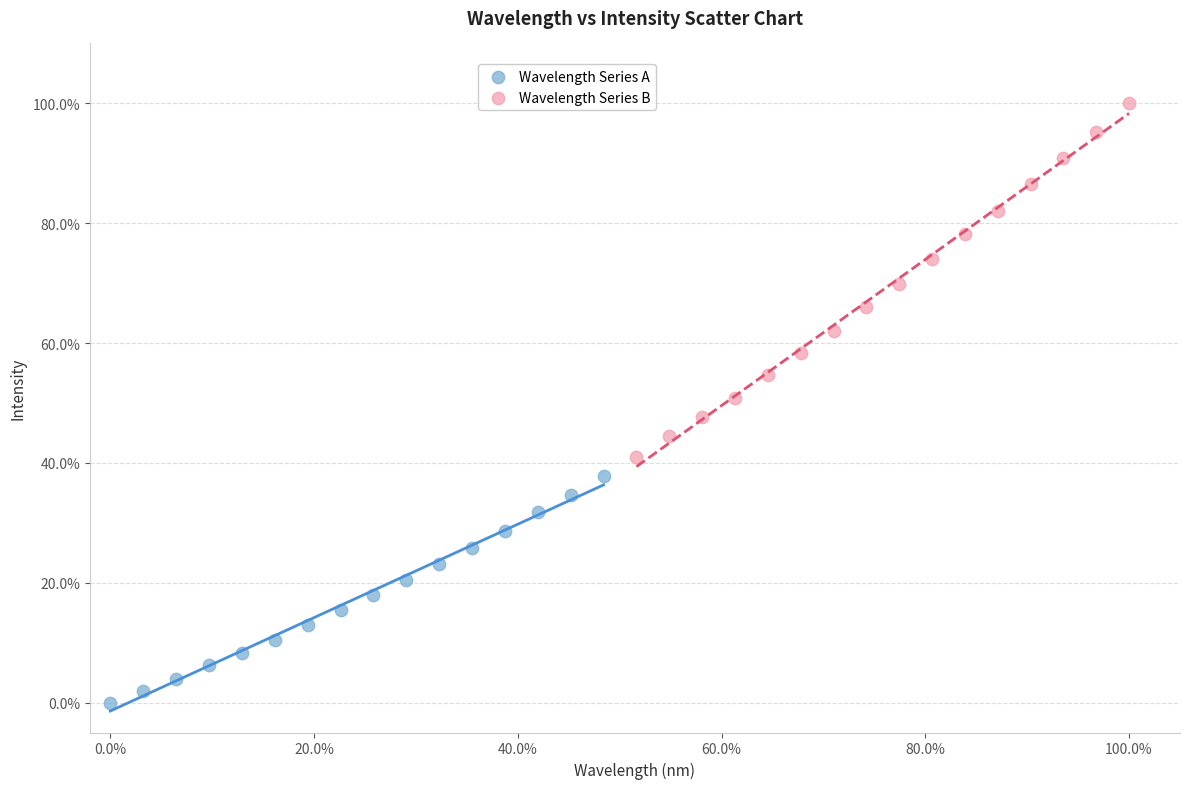

What are all the series names shown in the legend?

Wavelength Series A, Wavelength Series B